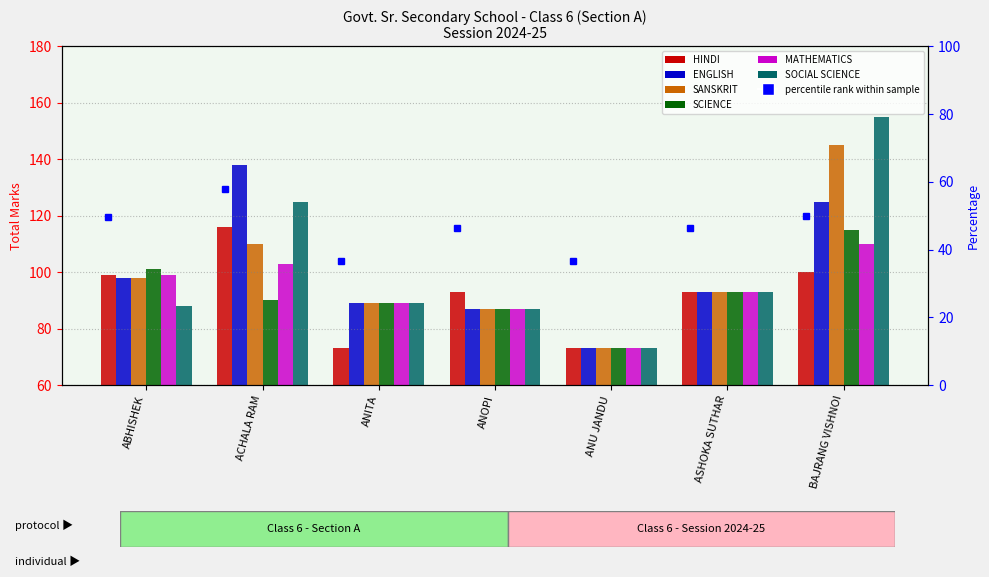

At which label does SOCIAL SCIENCE first exceed 89?

ACHALA RAM